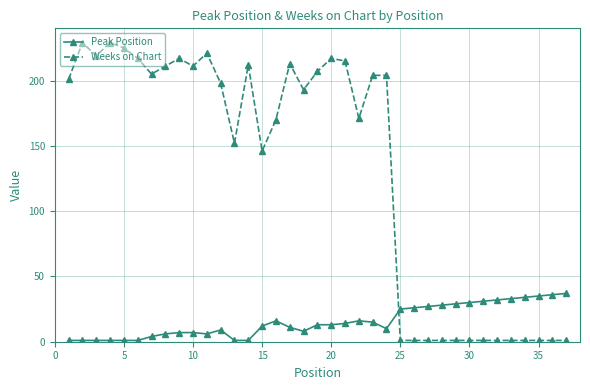

At how many categories does at least one series exceed 107?

24